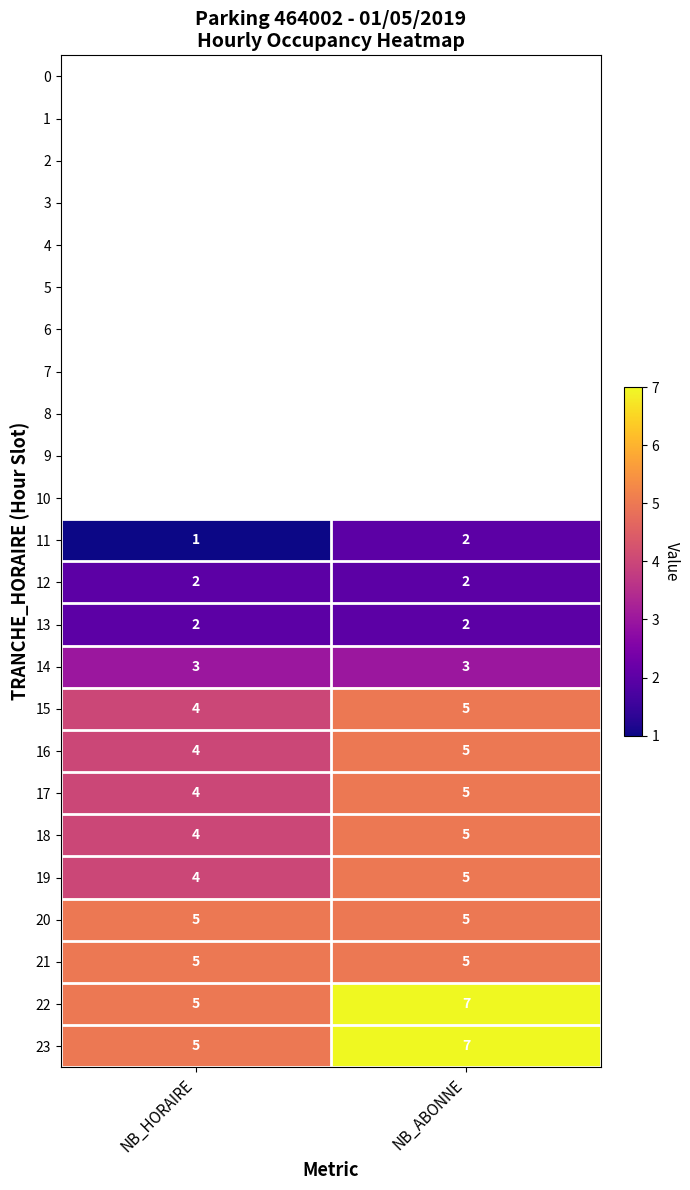

List the labels in order of 17 value, smallest first.

NB_HORAIRE, NB_ABONNE